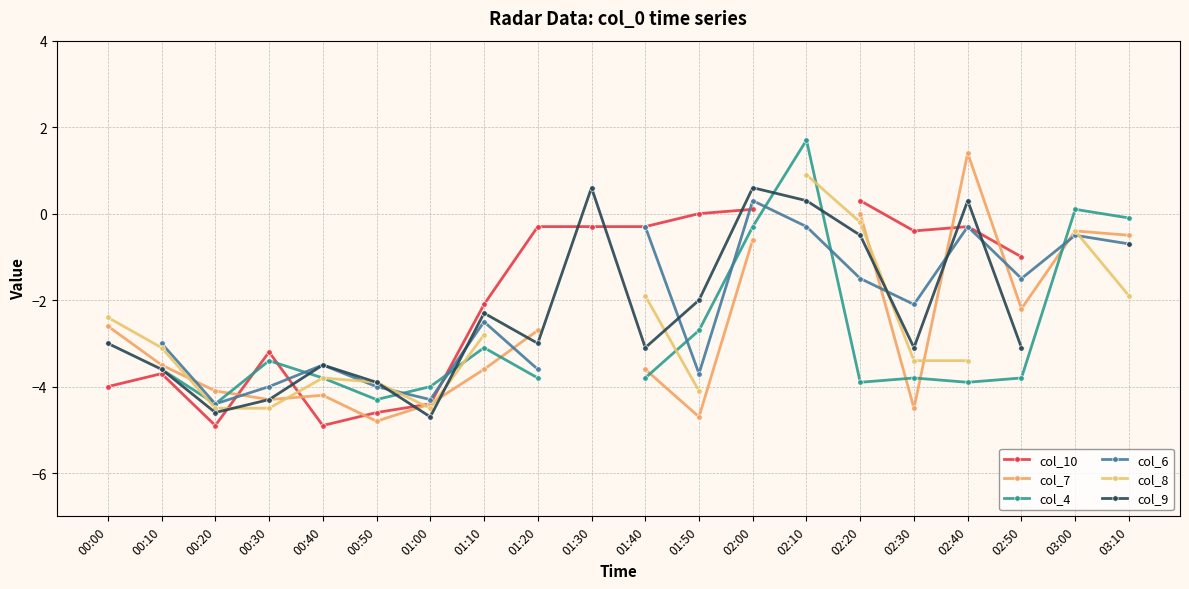

How many intersections are there between col_10 and col_7?

5